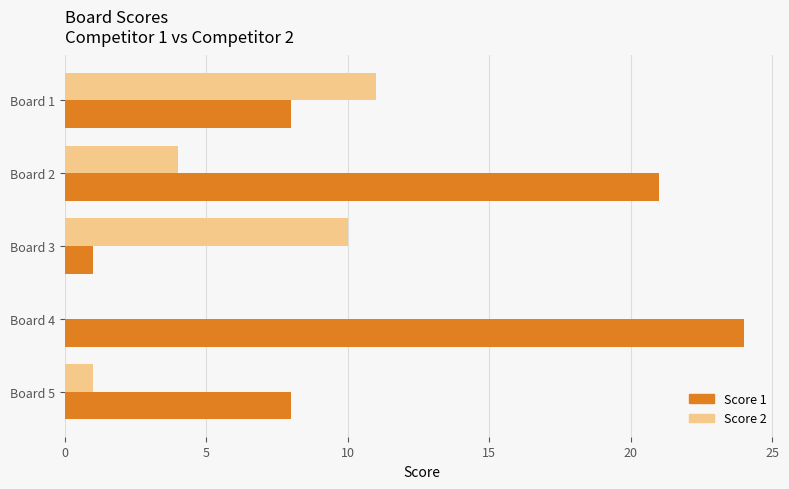

What is the maximum value shown in the chart?

24